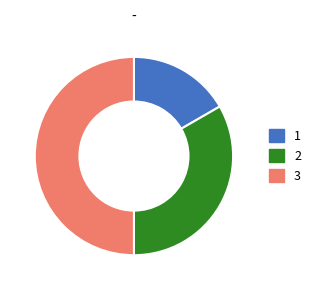

How many segments does this pie chart have?

3